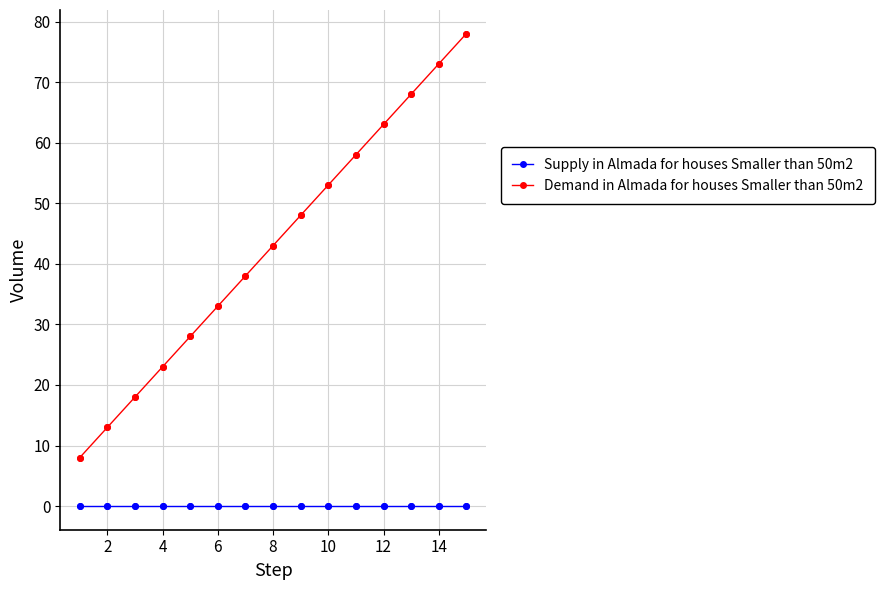

Which series has the widest spread of values?

Demand in Almada for houses Smaller than 50m2